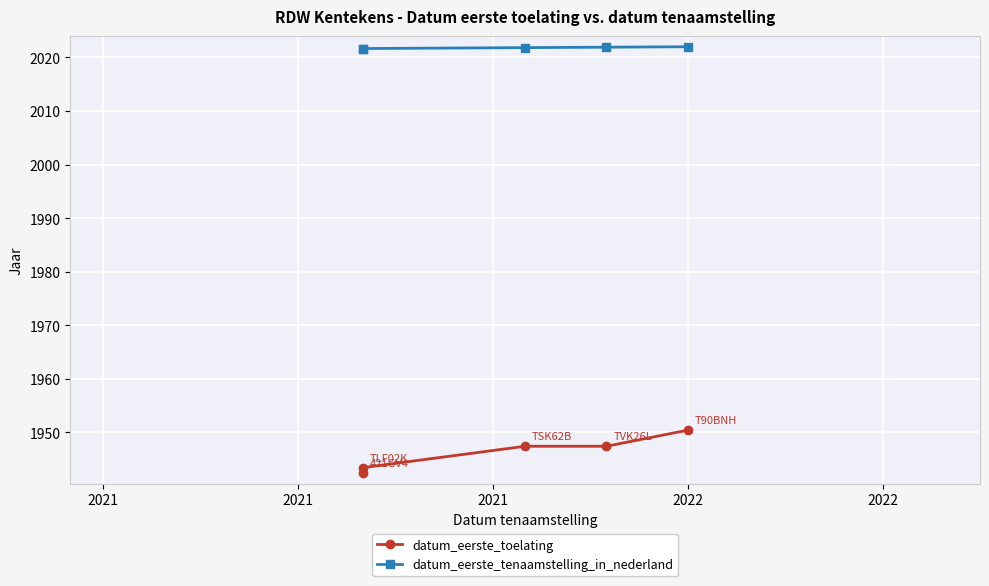

True or false: datum_eerste_toelating has more than 1 points higher than both neighbors.

False